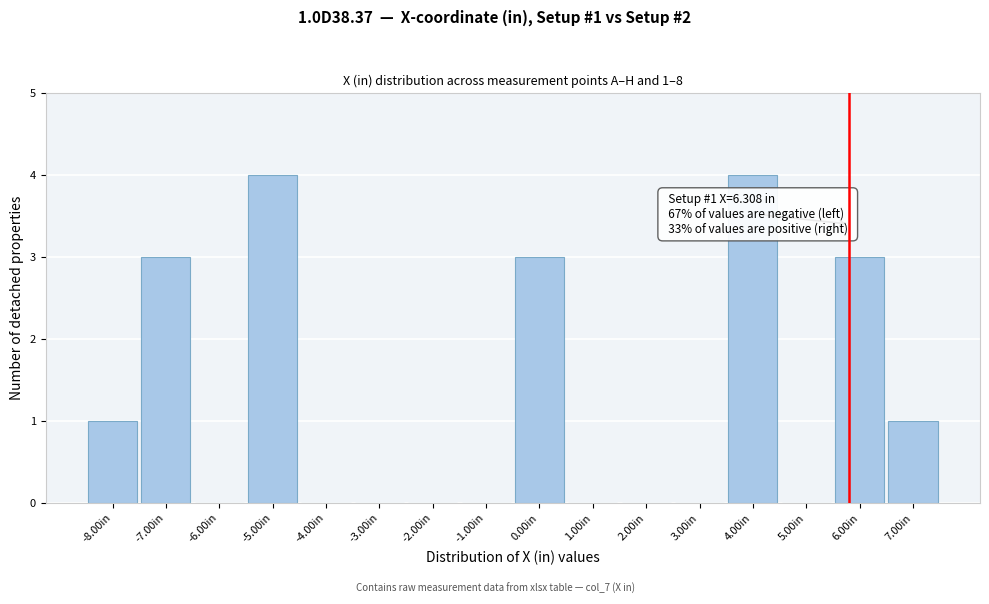

Reading left to right, extract all data points from this chart.

-8.00in=1	-7.00in=3	-6.00in=0	-5.00in=4	-4.00in=0	-3.00in=0	-2.00in=0	-1.00in=0	0.00in=3	1.00in=0	2.00in=0	3.00in=0	4.00in=4	5.00in=0	6.00in=3	7.00in=1